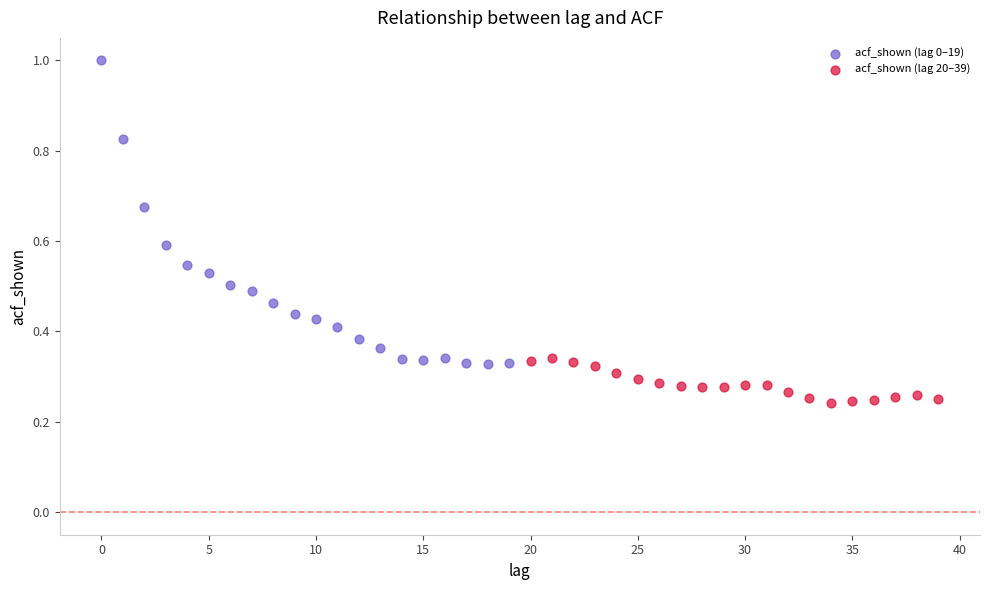

Which series reaches the minimum Y coordinate?

acf_shown (lag 20–39)